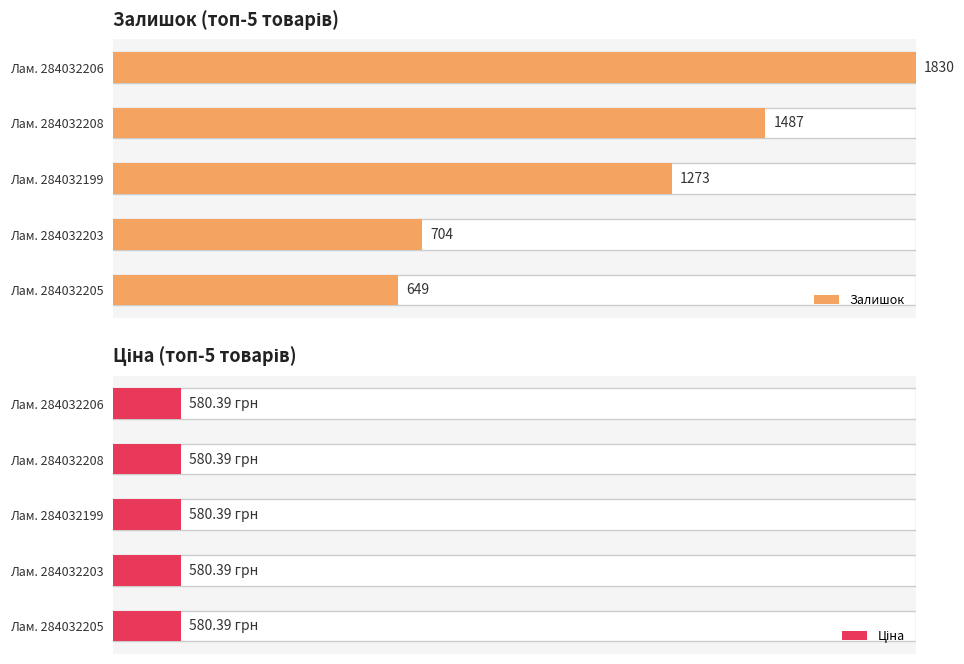

List the series in order of their peak value, lowest first.

Ціна, Залишок